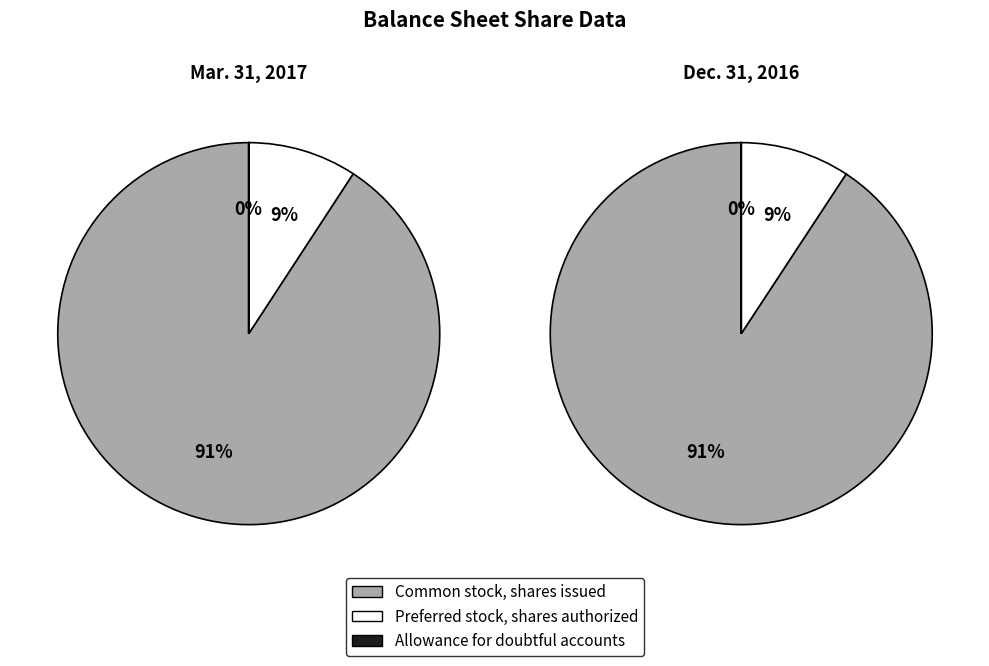

How many slices are in this pie chart?

6